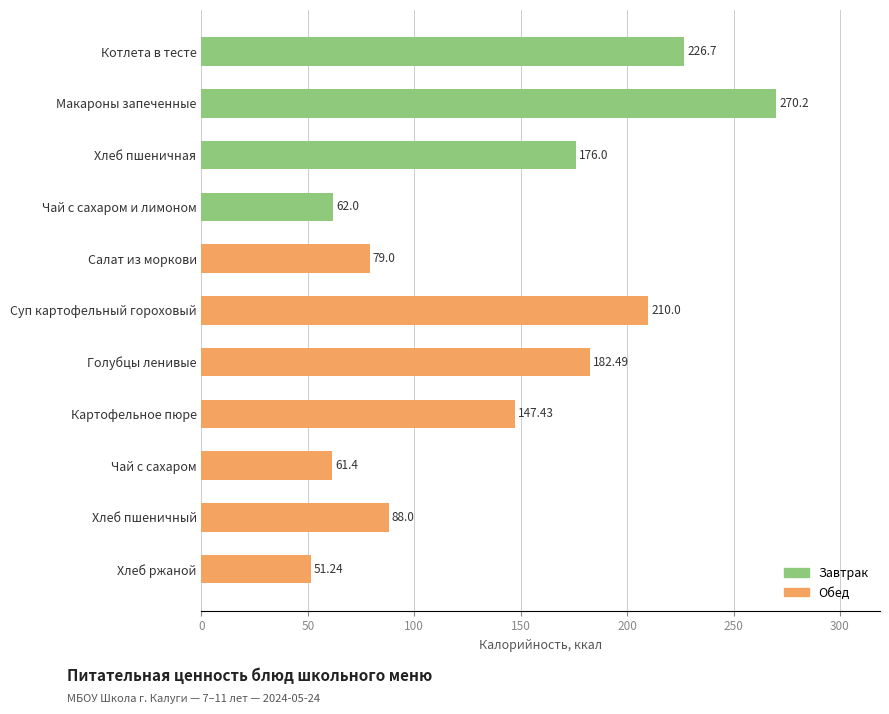

At which label is the value closest to 160?

Картофельное пюре